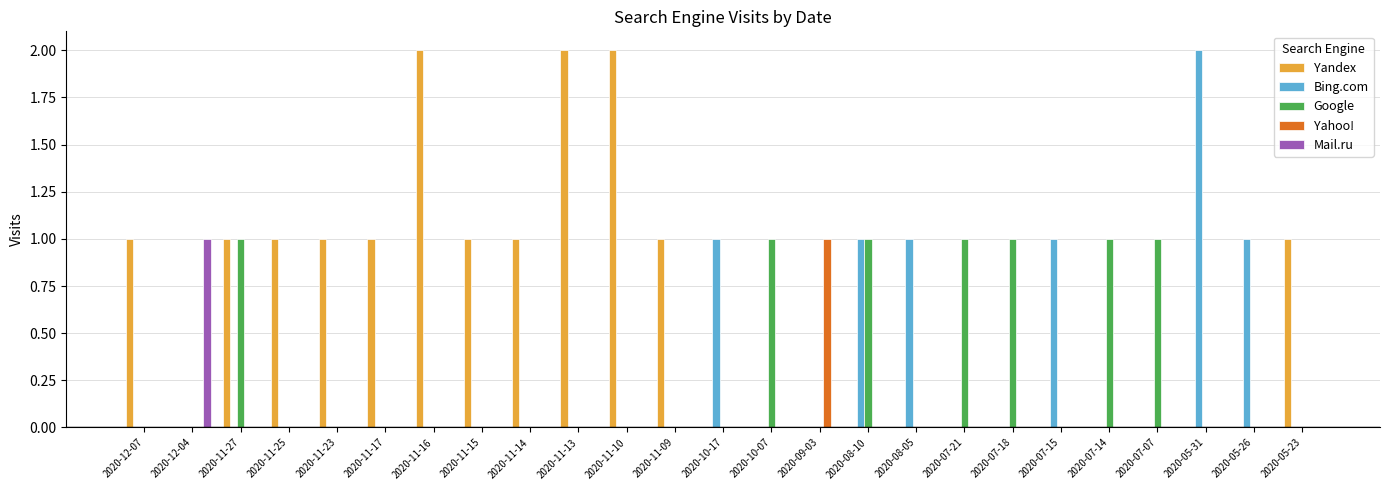

What is the total value across all series at 2020-11-13?

2